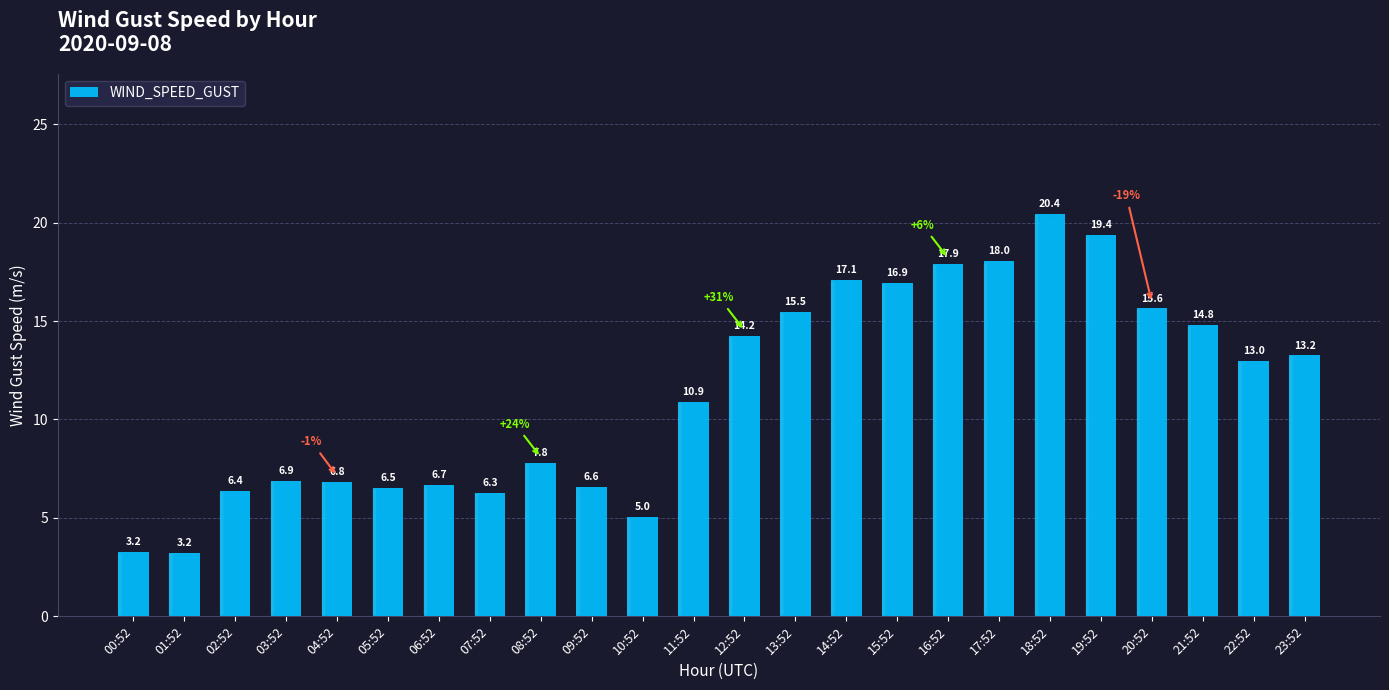

What is the label of the 22nd bar from the right?

02:52